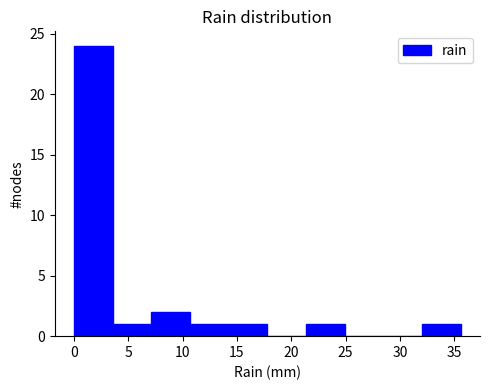

Over which range of the x-axis is the bar tallest?

0.0 to 3.5